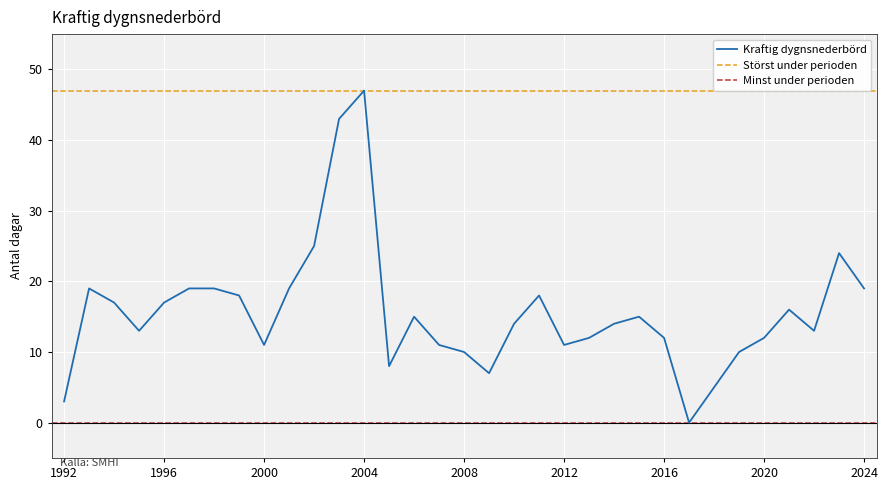

The chart shows a value of 17 at 1994. True or false?

True